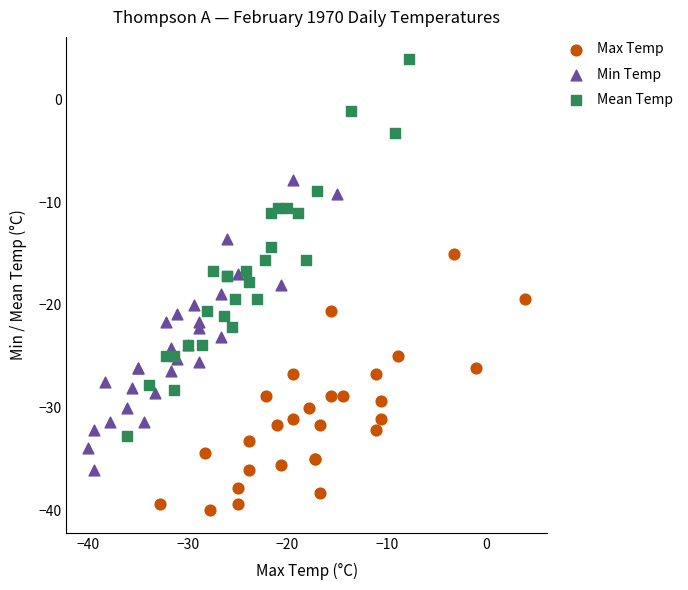

What are all the series names shown in the legend?

Max Temp, Min Temp, Mean Temp